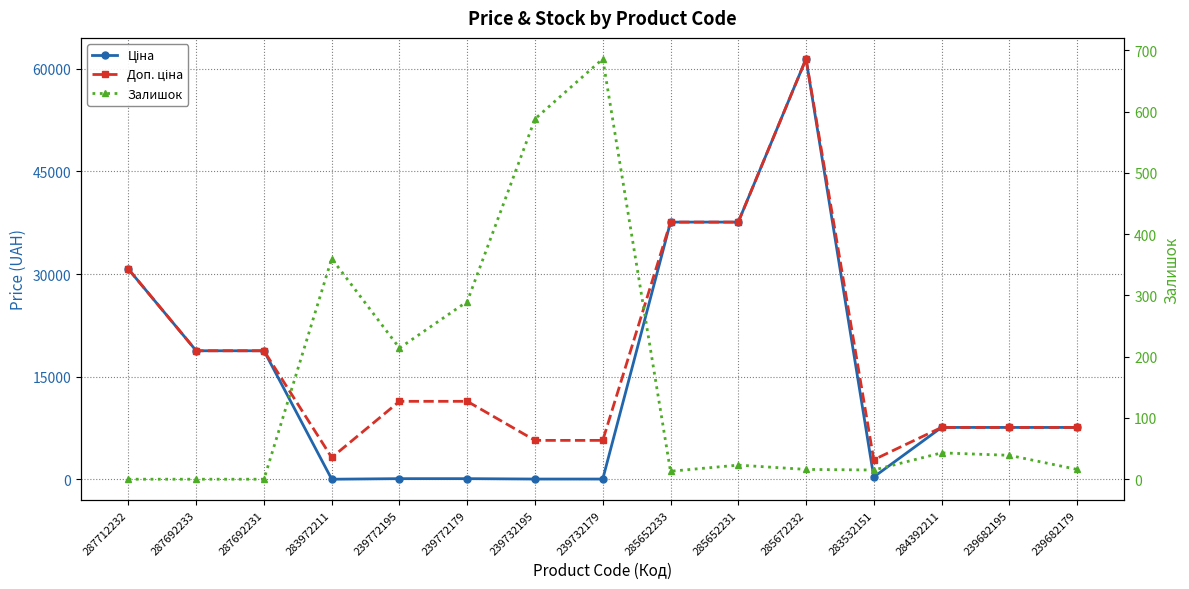

What is the value of the Залишок point at the 10th from the left?

23.0